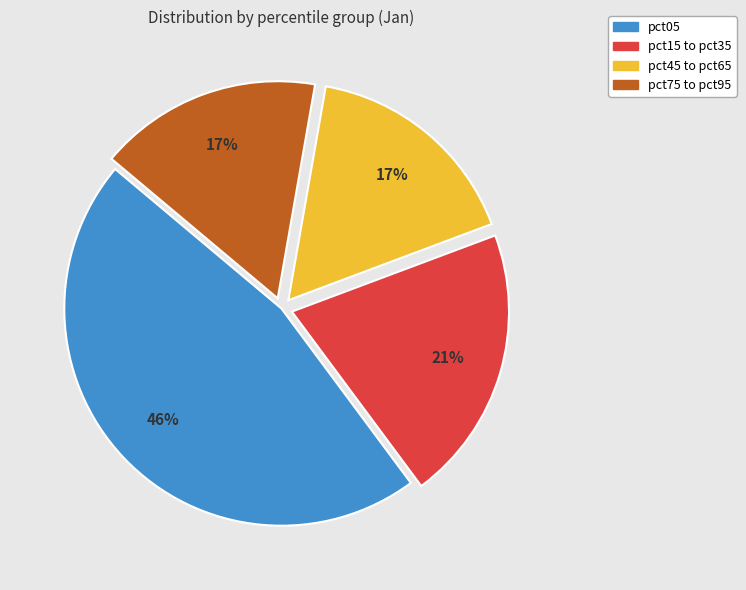

To the nearest percent, what is the average slice percentage?

25%